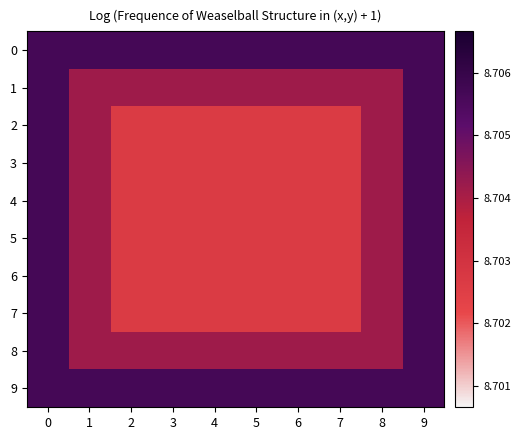

At how many categories does at least one series exceed 8?

10